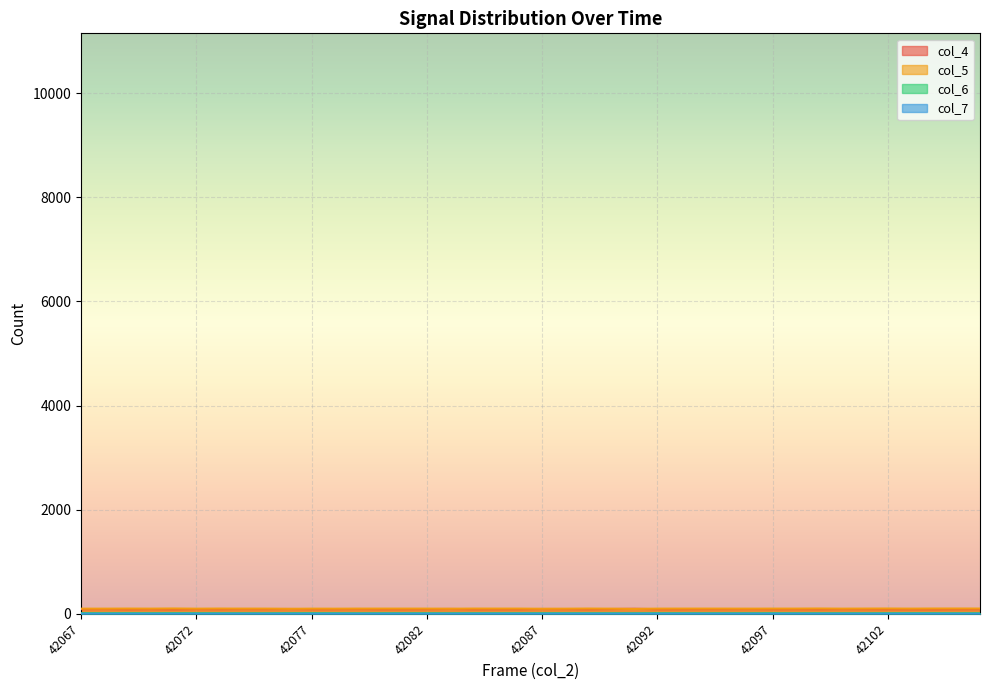

What are all the series names shown in the legend?

col_4, col_5, col_6, col_7